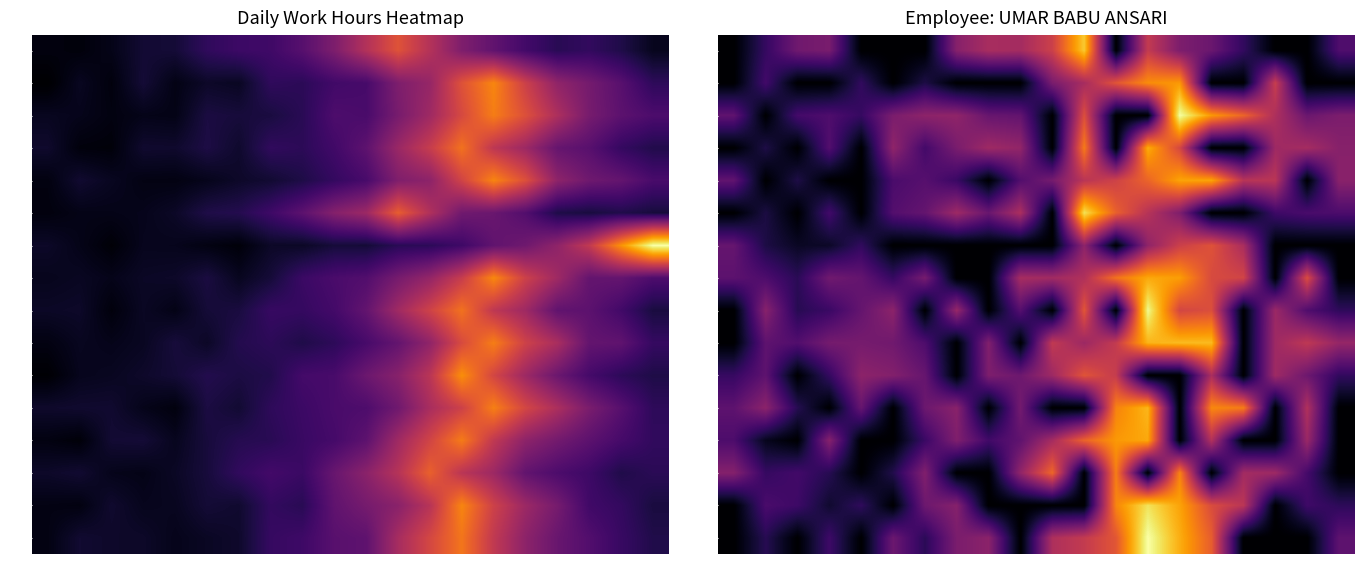

How many data points does each series have?

20